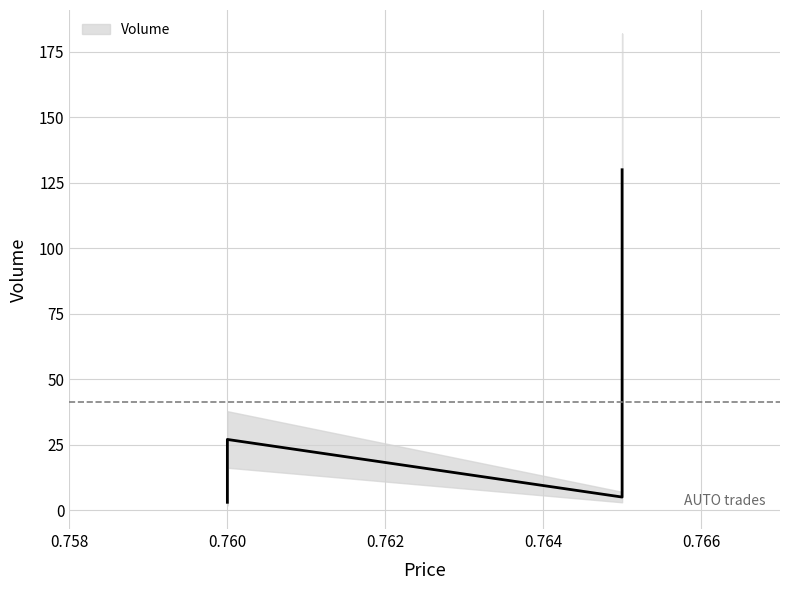

What is the value of the 1st point from the left?

27